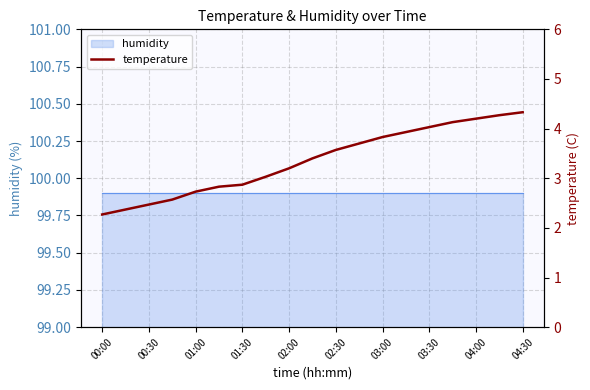

What is the sum of all values?

63.7